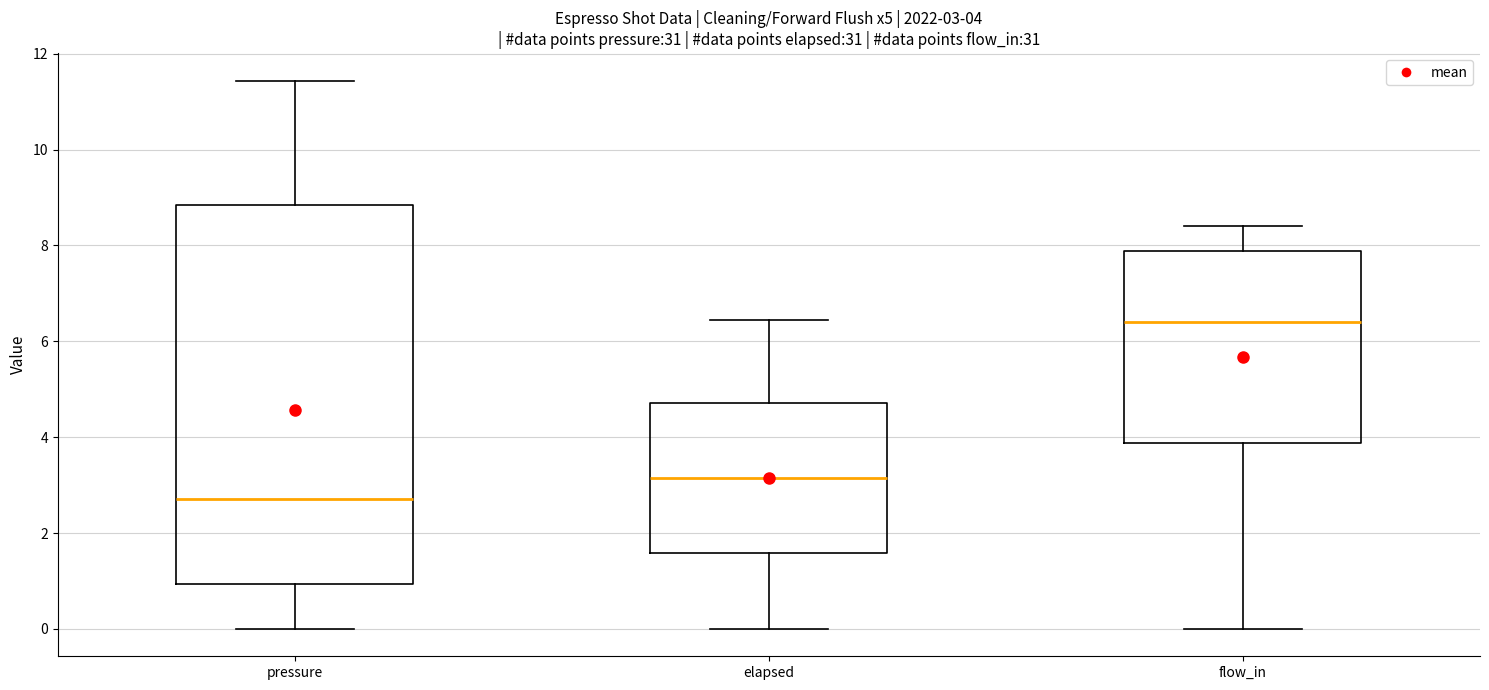

Which box is the tallest, from its lower edge to its upper edge?

pressure